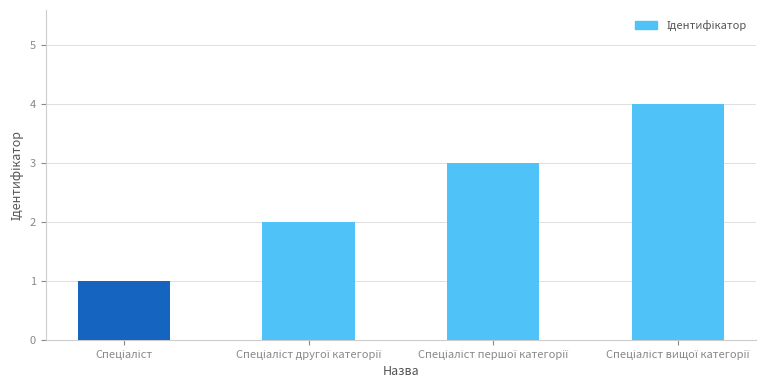

What is the maximum value shown in the chart?

4